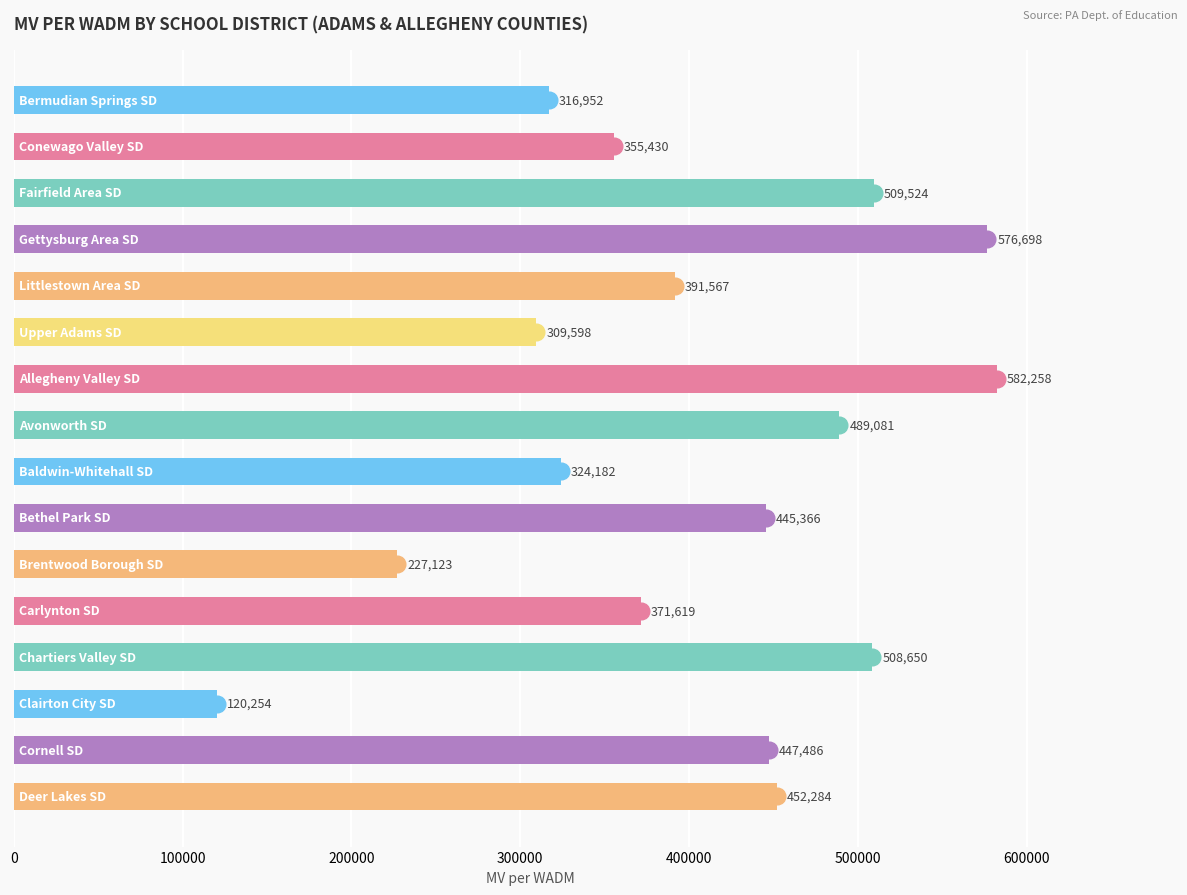

How many data points does each series have?

16